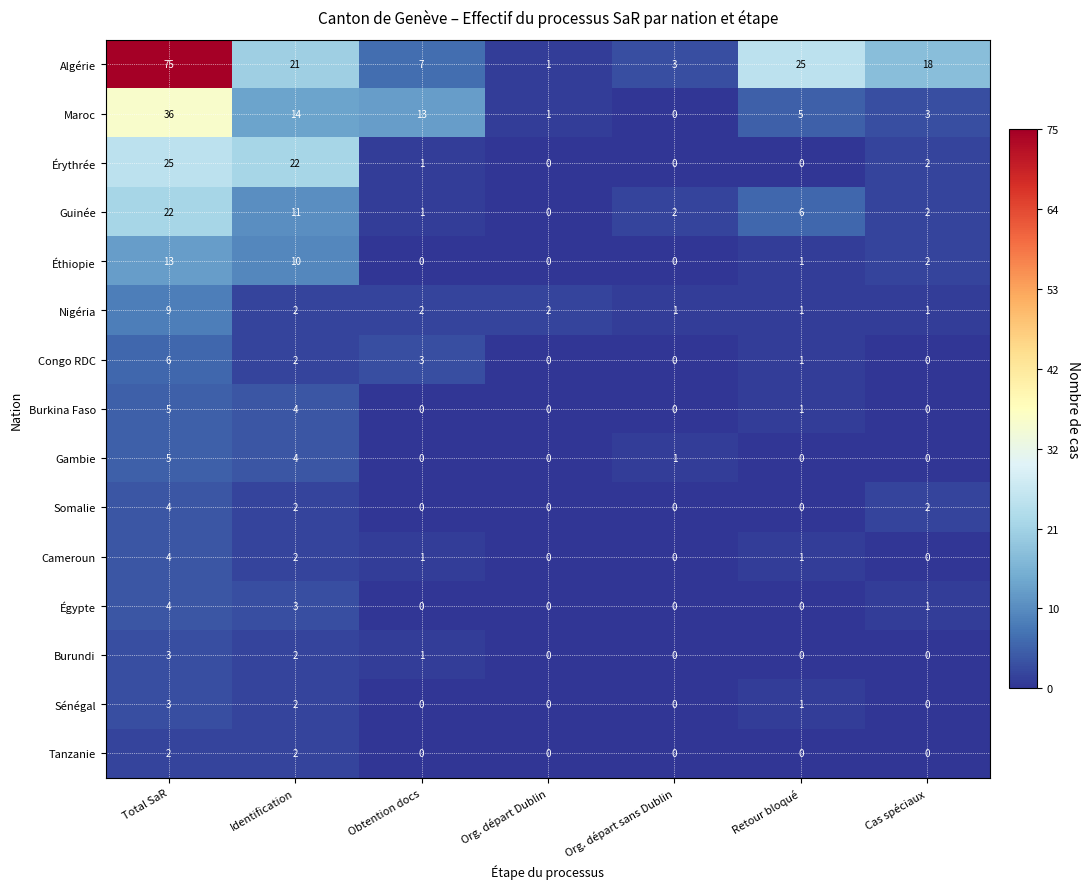

At which category is the sum across all series the highest?

Total SaR